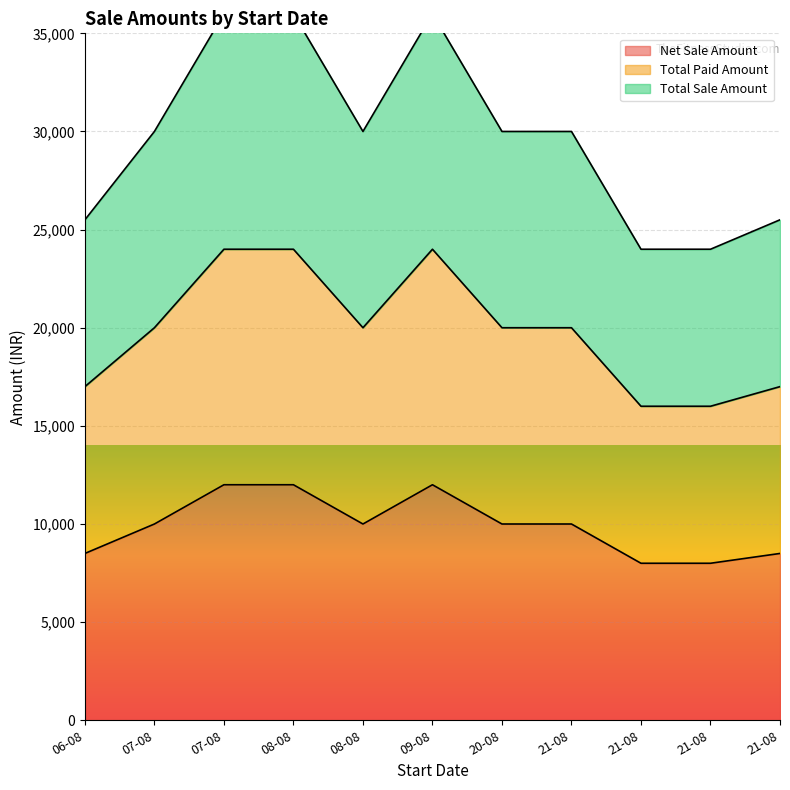

Rank the series by their average value, from highest to lowest.

Total Sale Amount, Total Paid Amount, Net Sale Amount